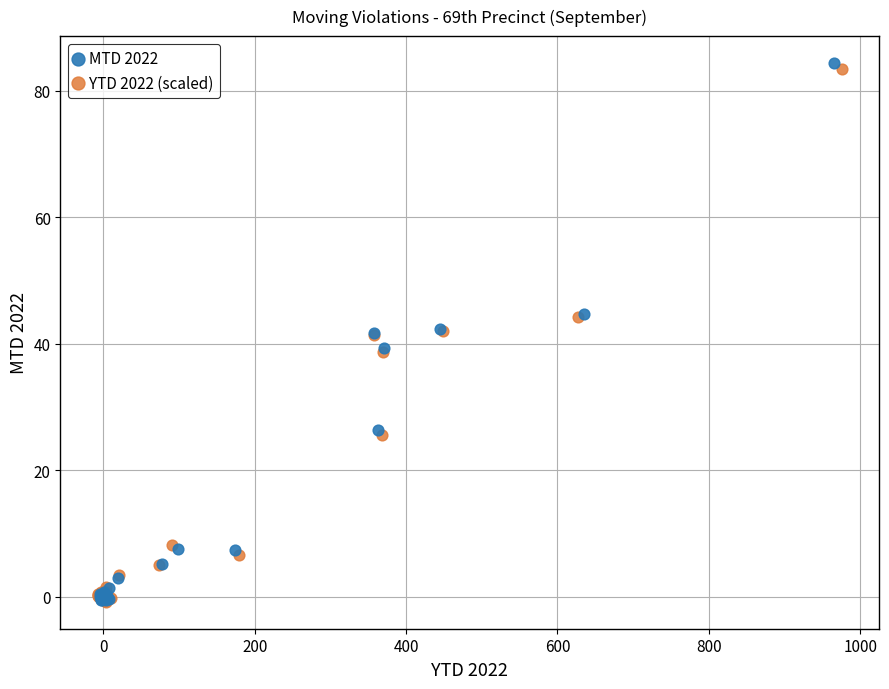

What are all the series names shown in the legend?

MTD 2022, YTD 2022 (scaled)